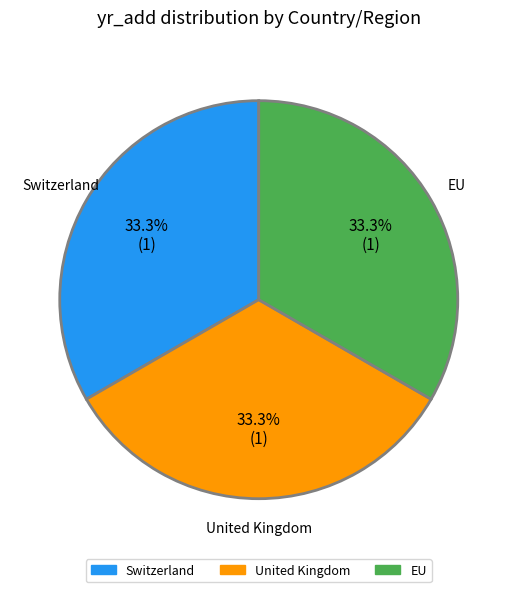

To the nearest percent, what is the combined percentage of Switzerland and United Kingdom?

67%